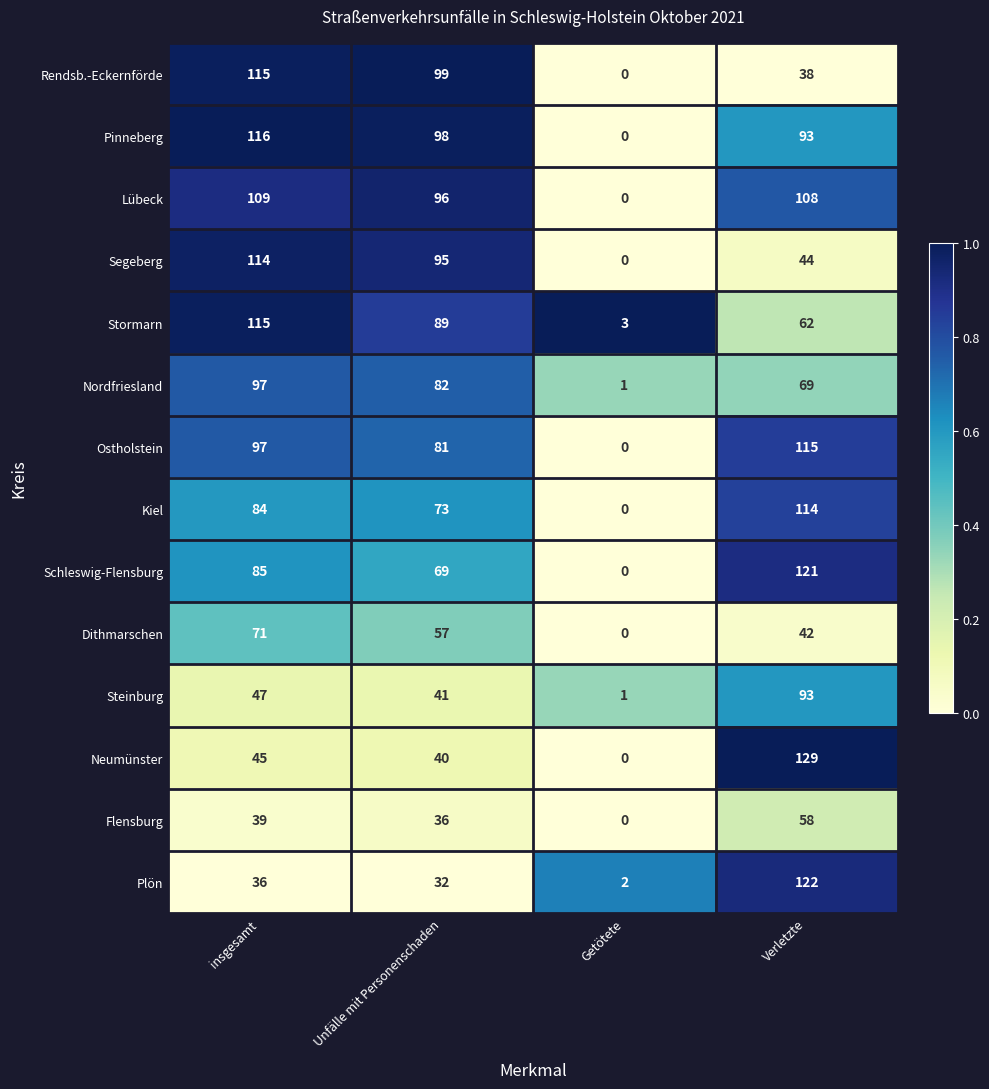

Is it true that Ostholstein equals 0 at Getötete?

True